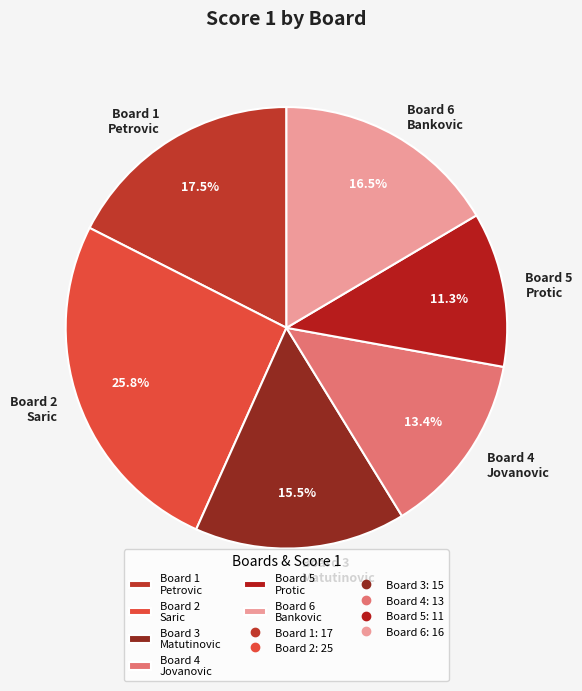

Approximately how many times larger is the value at Board 5 Protic compared to Board 4 Jovanovic?

0.8